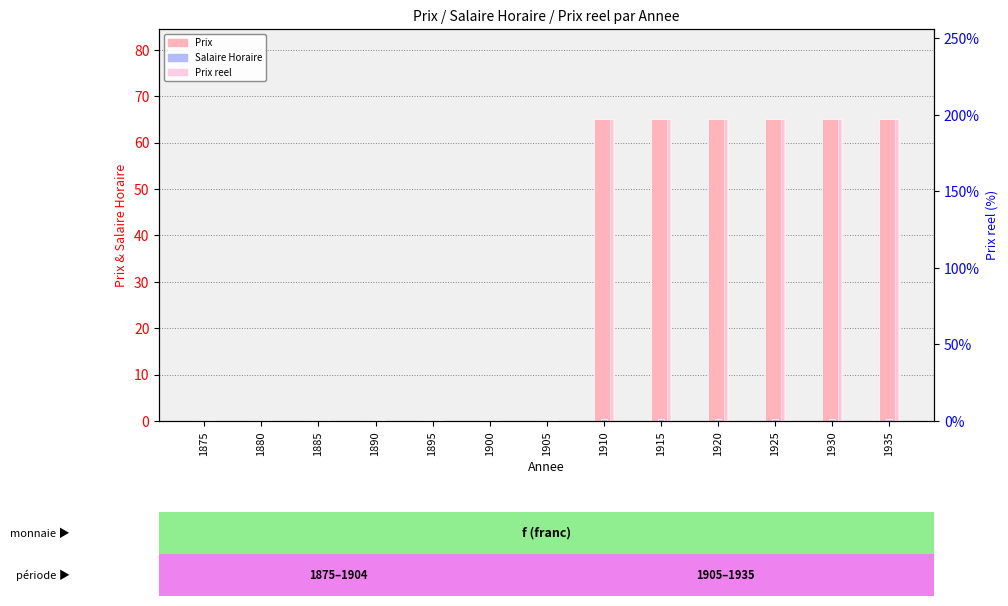

What is the total value across all series at 1875?

1.6